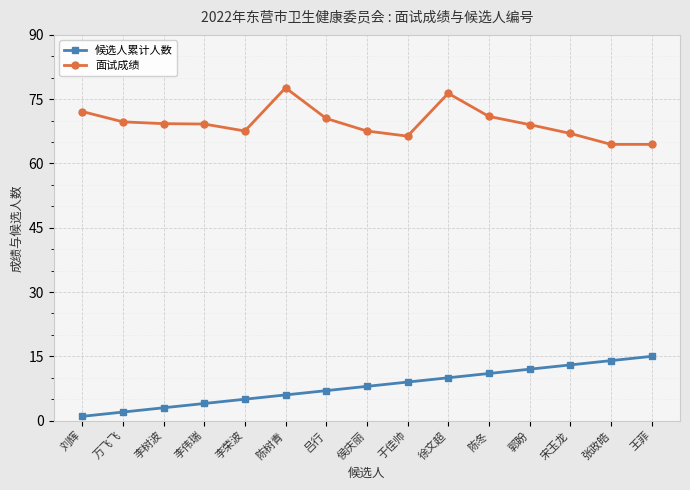

Is the value of 面试成绩 at 李伟瑞 greater than the value of 候选人累计人数 at 宋玉龙?

Yes